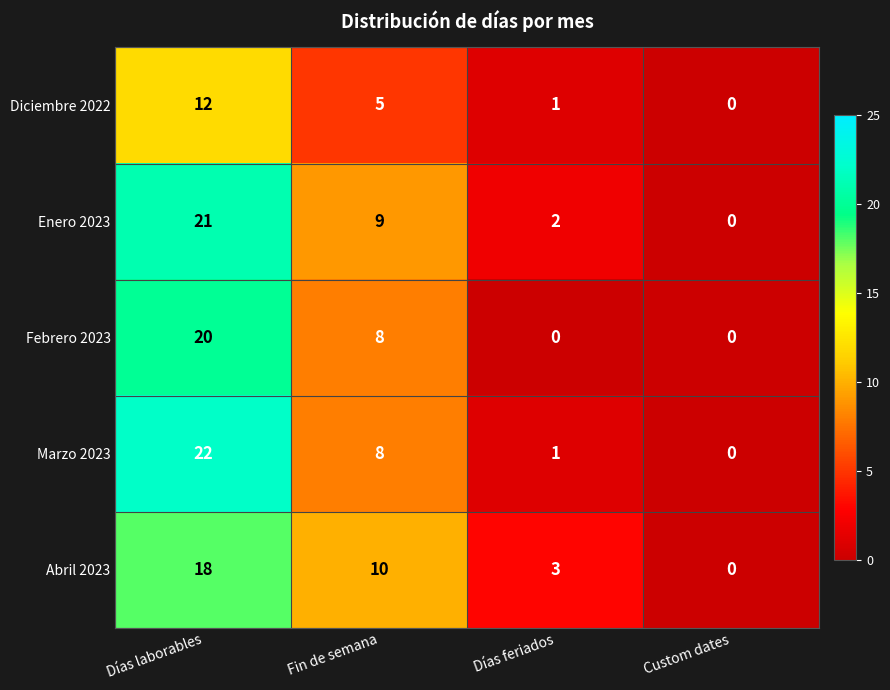

What is the difference between the maximum and minimum values in the Marzo 2023 series?

22